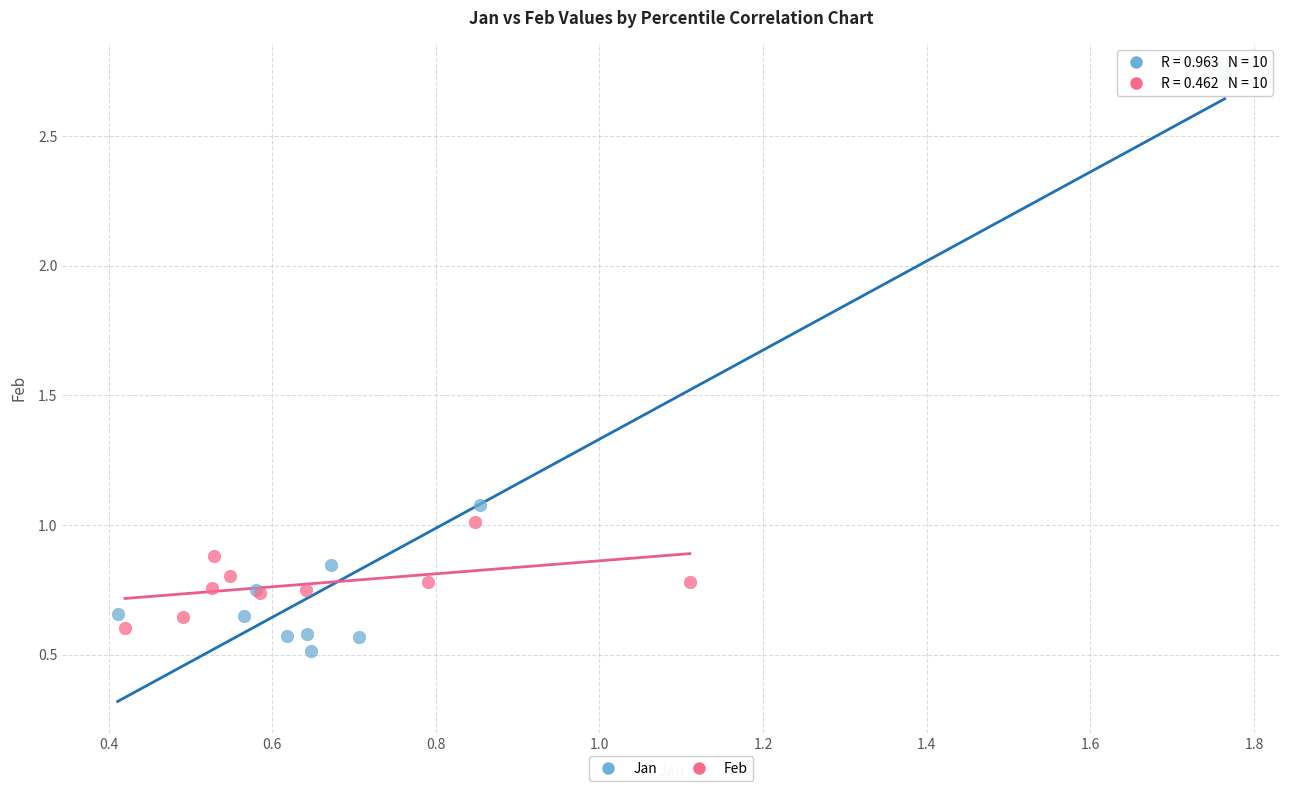

Which series has the largest Y range (max minus min)?

Jan